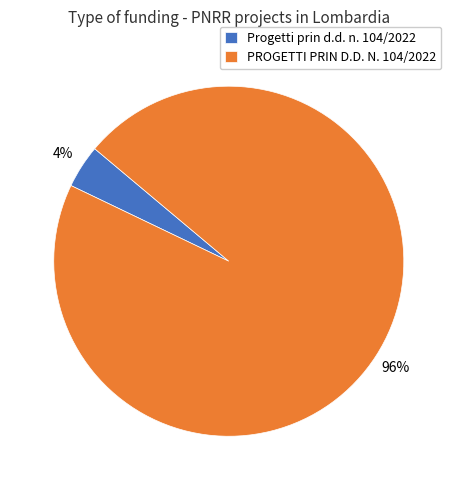

Which category has the biggest portion of the pie?

PROGETTI PRIN D.D. N. 104/2022